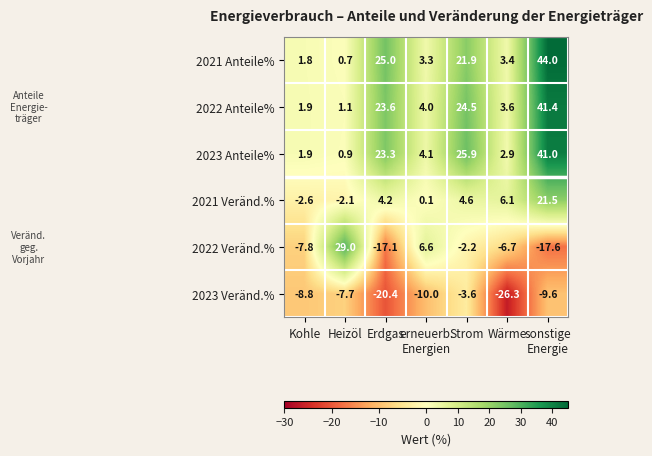

Which series changed the most between erneuerb.
Energien and sonstige
Energie?

2021 Anteile%